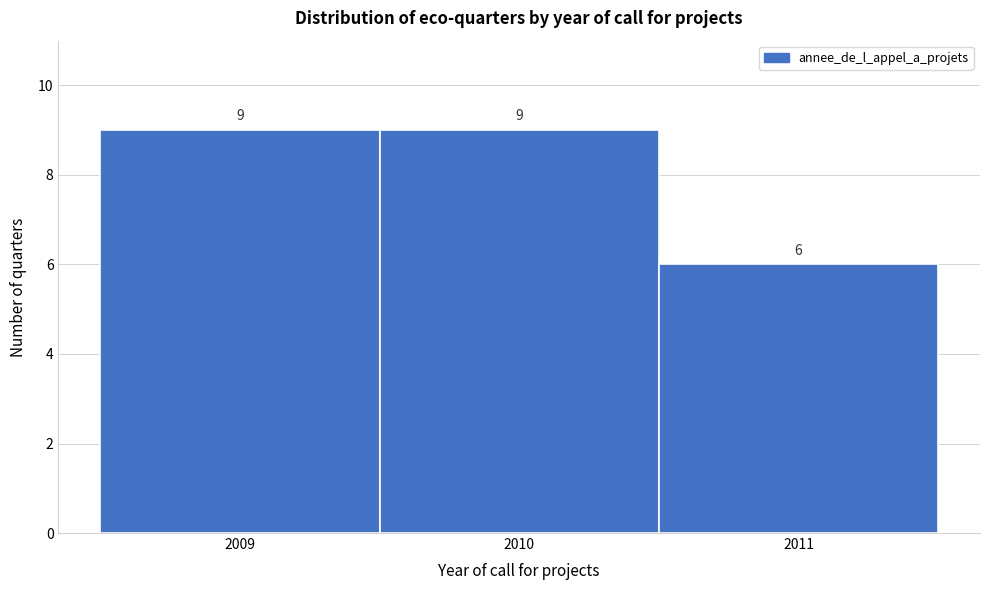

Reading left to right, transcribe this chart: for each bar, give the range it covers on the x-axis and its height.

2008.5 to 2009.5: 9
2009.5 to 2010.5: 9
2010.5 to 2011.5: 6